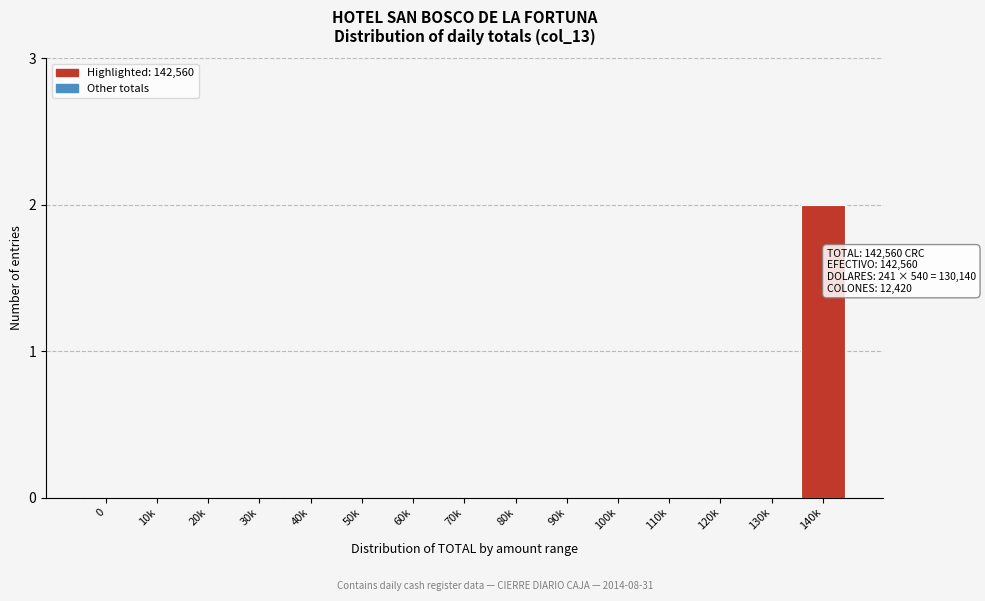

Reading left to right, what are all the values shown in this chart?

0=0	10k=0	20k=0	30k=0	40k=0	50k=0	60k=0	70k=0	80k=0	90k=0	100k=0	110k=0	120k=0	130k=0	140k=2